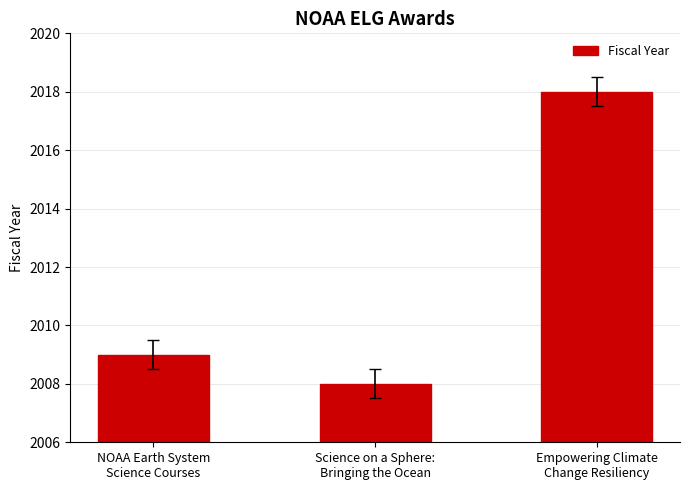

Approximately how many times larger is the value at Empowering Climate
Change Resiliency compared to Science on a Sphere:
Bringing the Ocean?

1.0